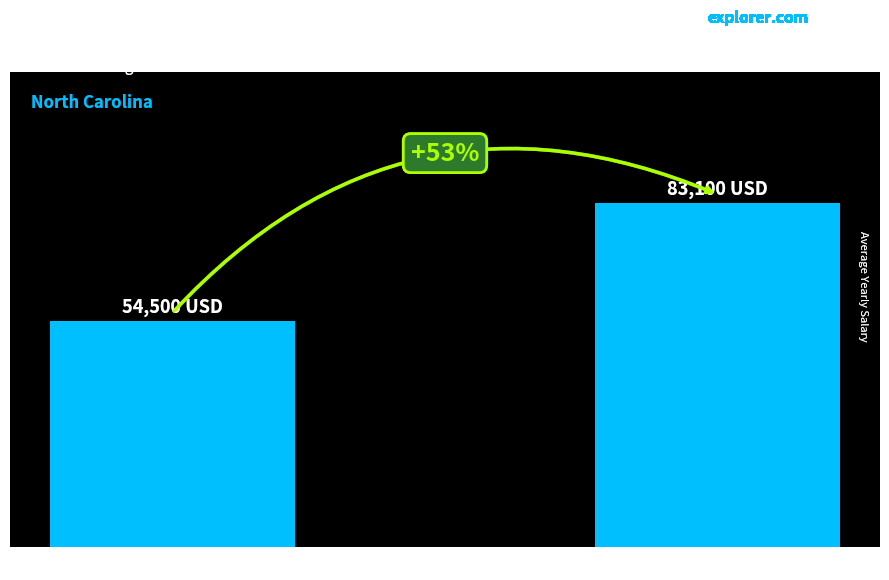

What is the label of the 1st bar from the left?

Bachelor's Degree